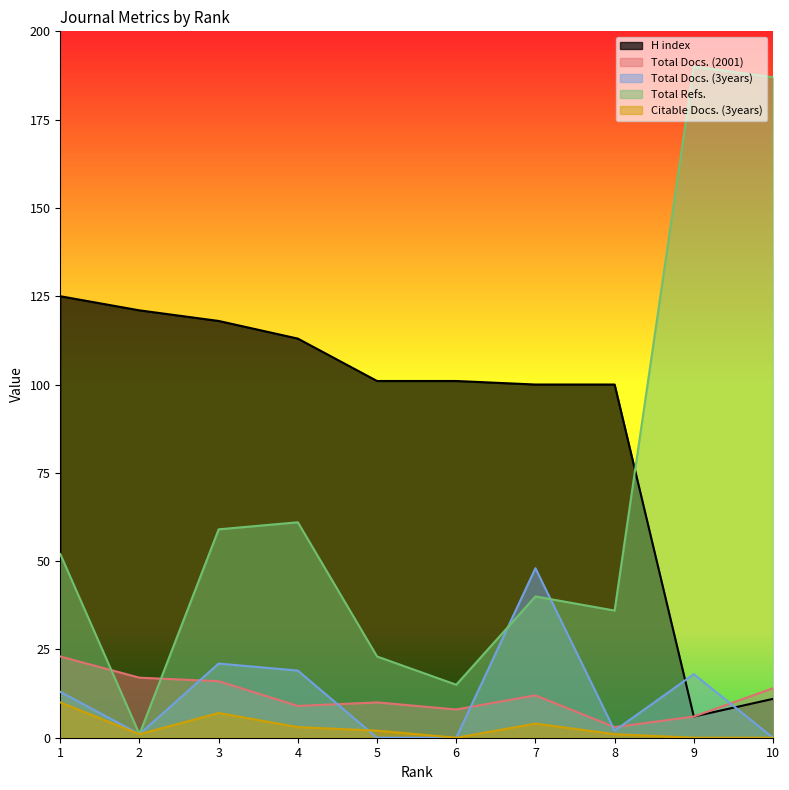

What is the sum of the Citable Docs. (3years) values at 3 and 2?

8